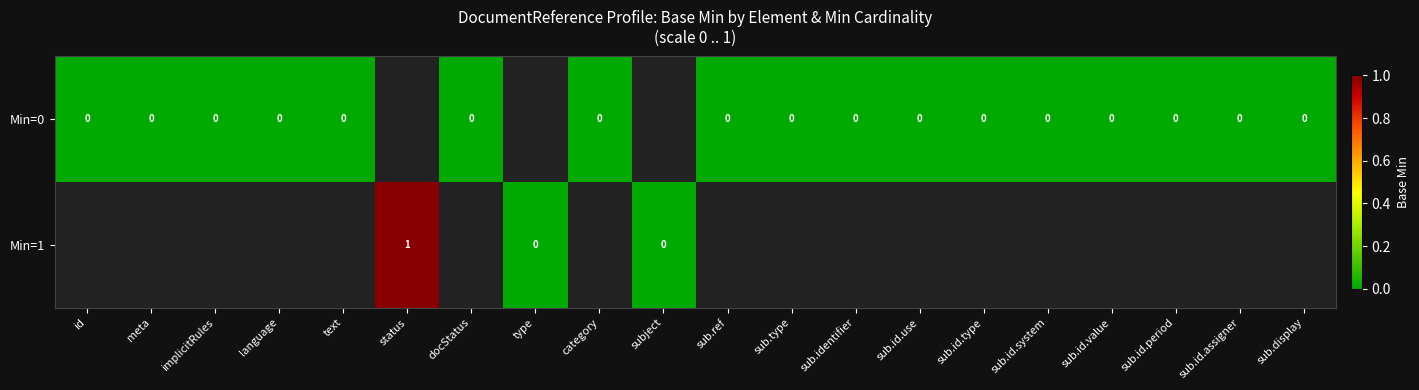

The Min=1 series shows -1 at sub.id.period. True or false?

True